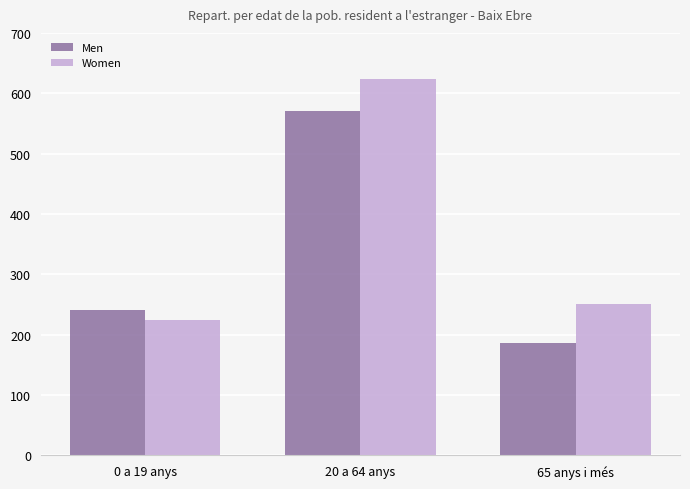

Does the chart contain stacked bars?

No